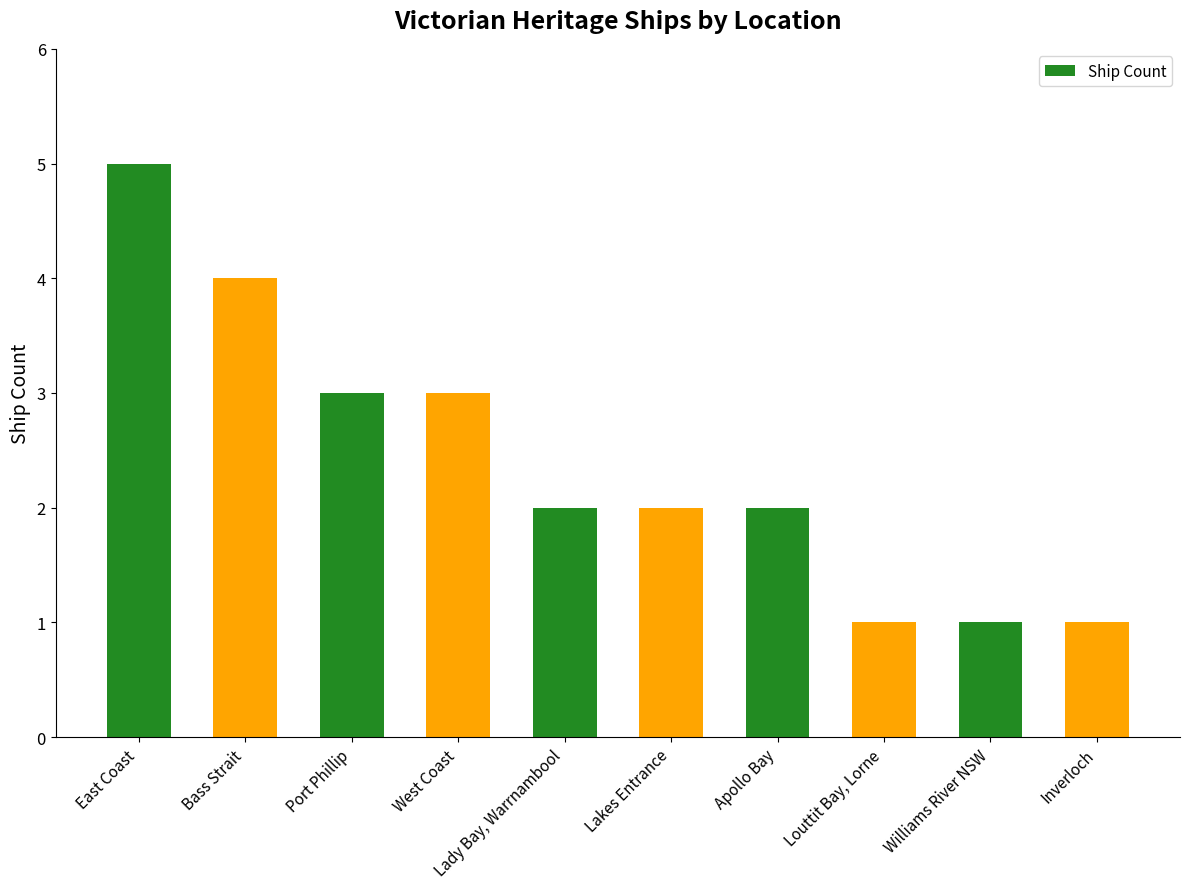

What is the change in value from West Coast to Inverloch?

-2